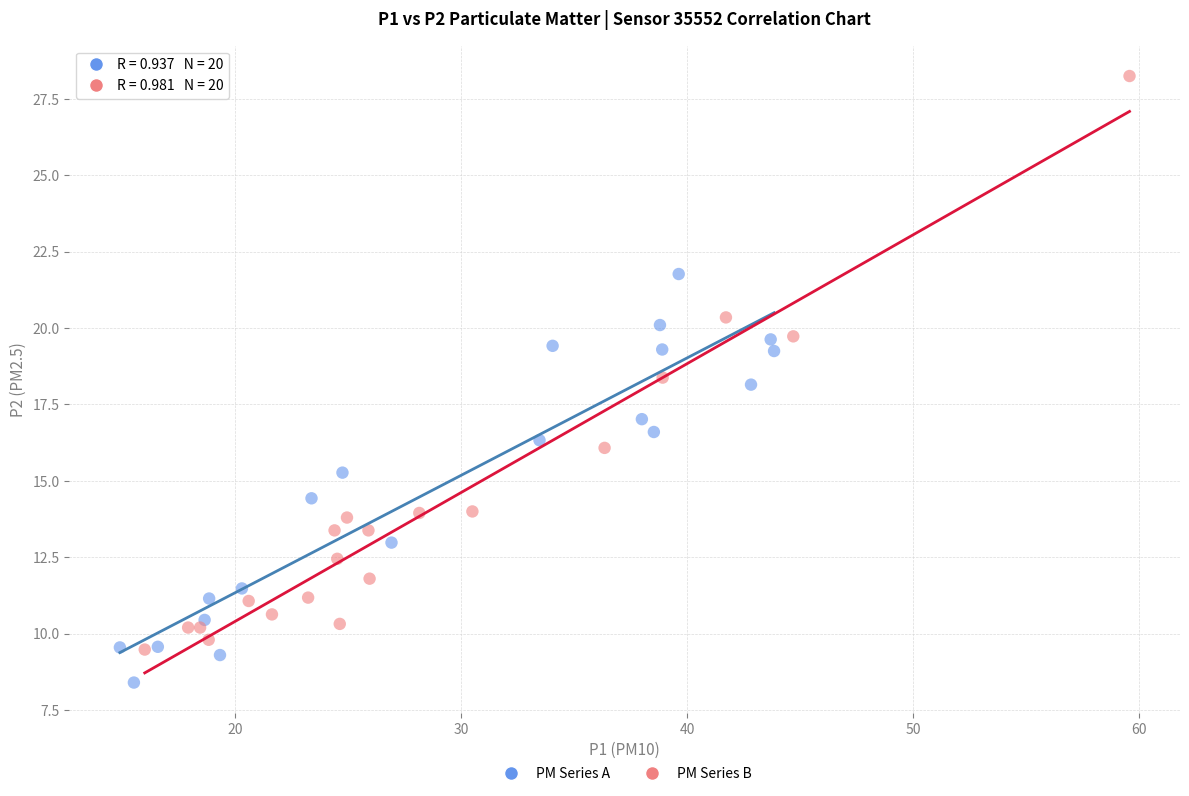

Which series reaches the minimum Y coordinate?

PM Series A